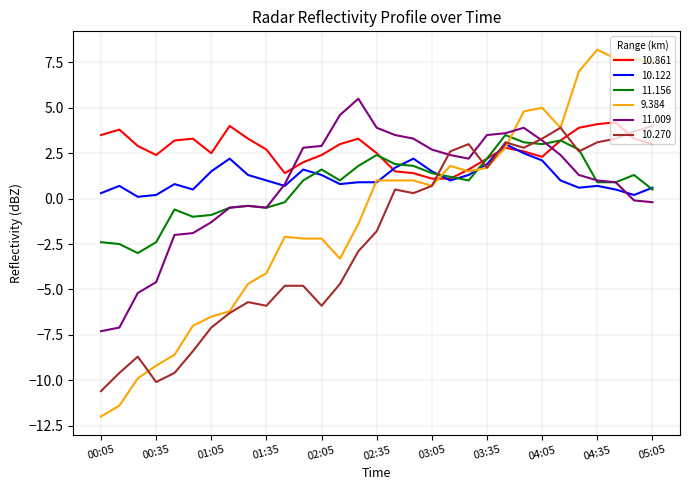

True or false: 10.861 and 11.009 intersect in this chart.

True